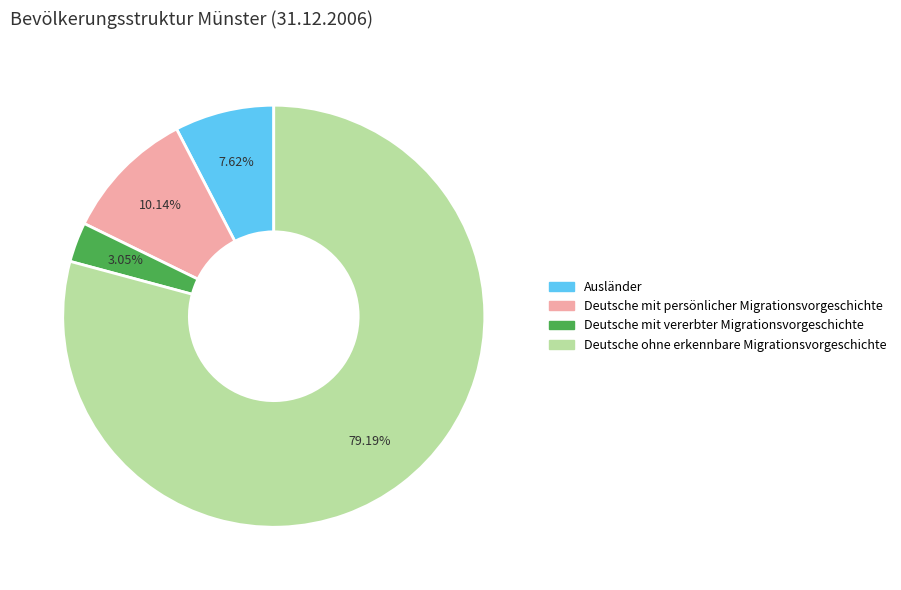

Between Ausländer and Deutsche mit persönlicher Migrationsvorgeschichte, which is larger?

Deutsche mit persönlicher Migrationsvorgeschichte